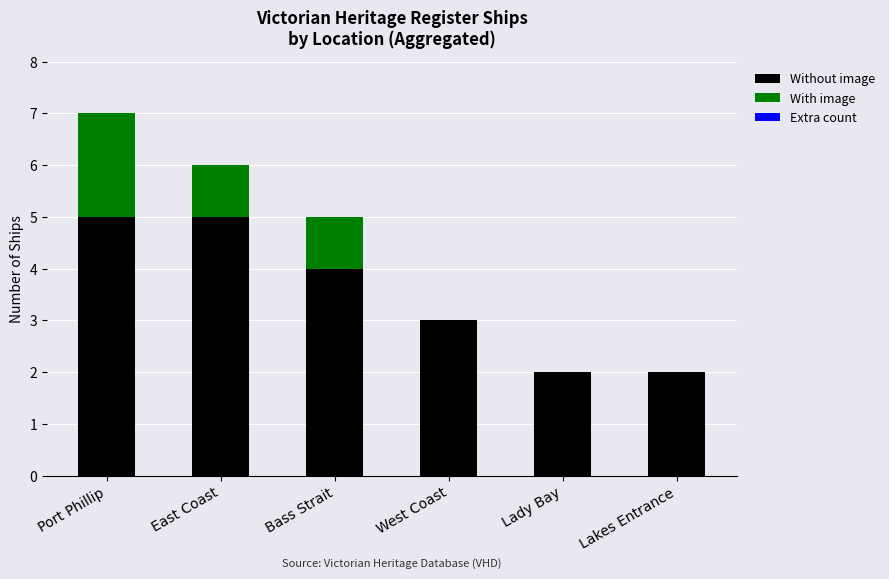

What is the maximum value for Without image?

5